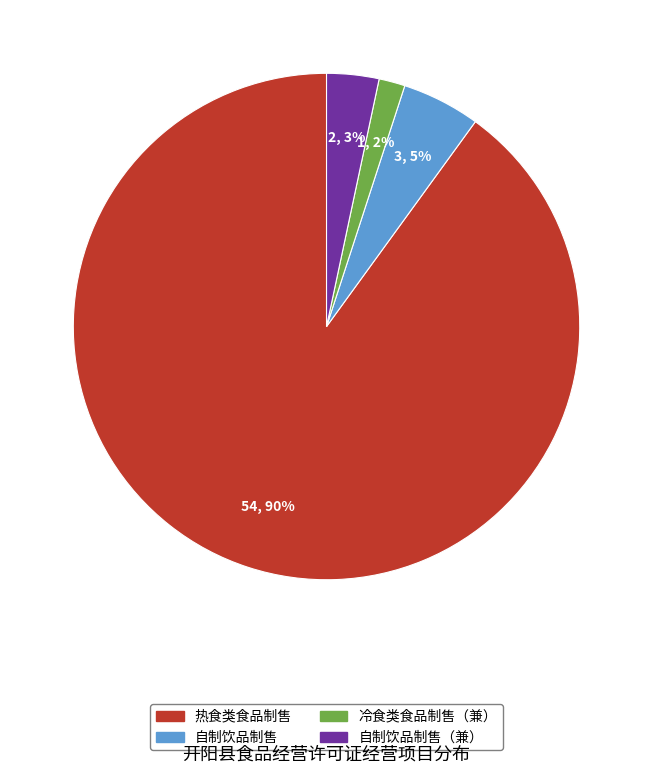

Count the number of slices in the pie.

4